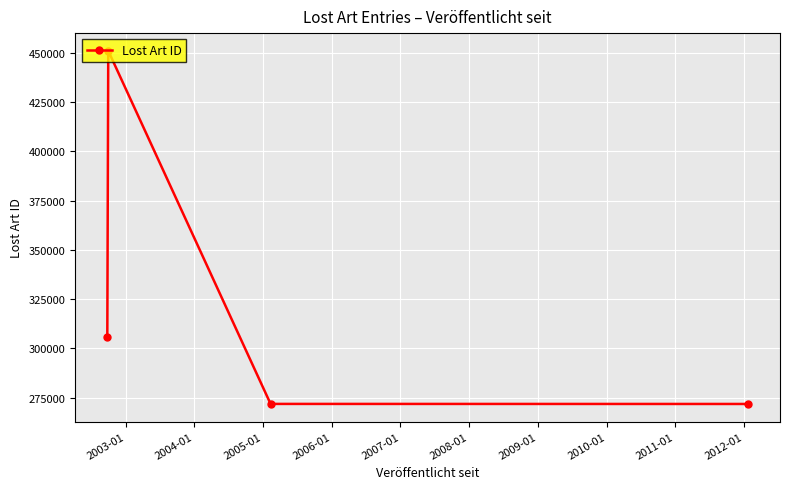

True or false: there are more than 1 points higher than both neighbors.

False